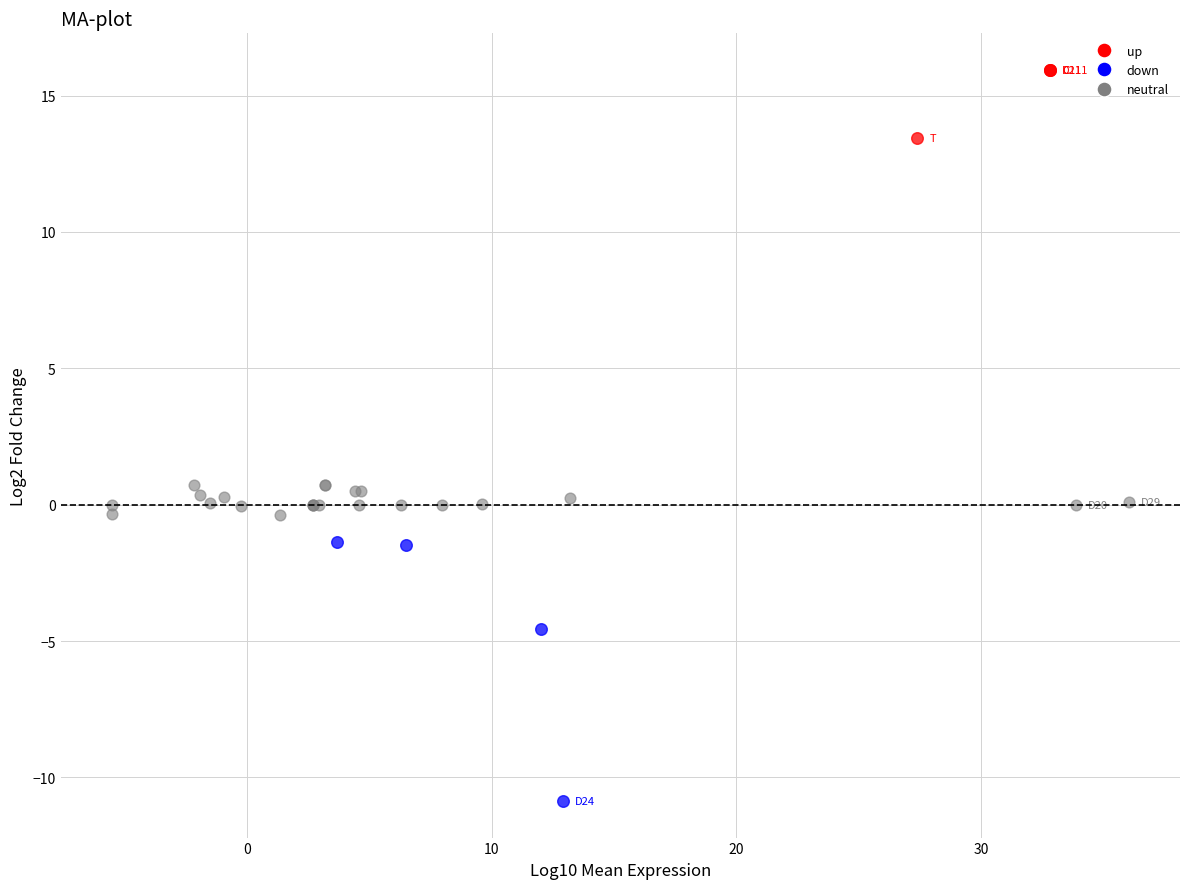

Which series reaches the minimum Y coordinate?

down